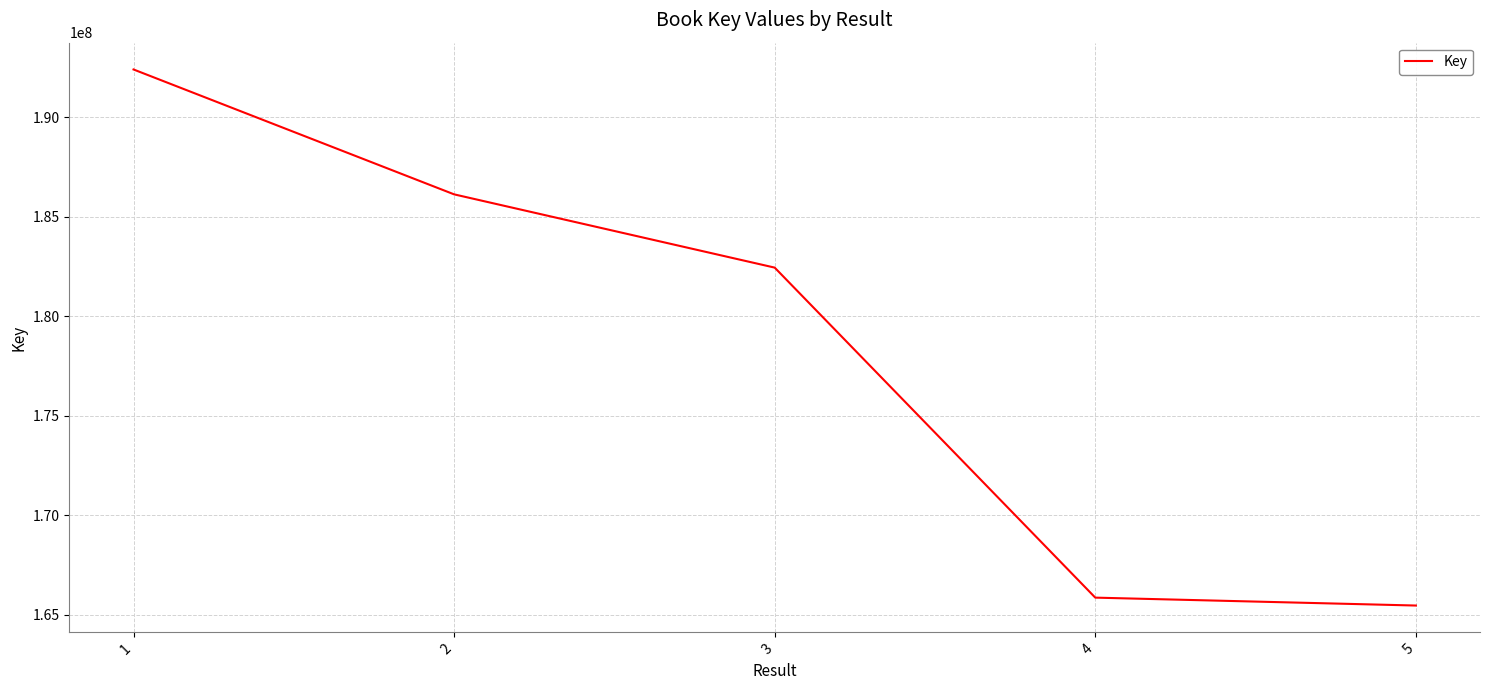

Reading left to right, extract all data points from this chart.

192390171	186114706	182432880	165849300	165451949